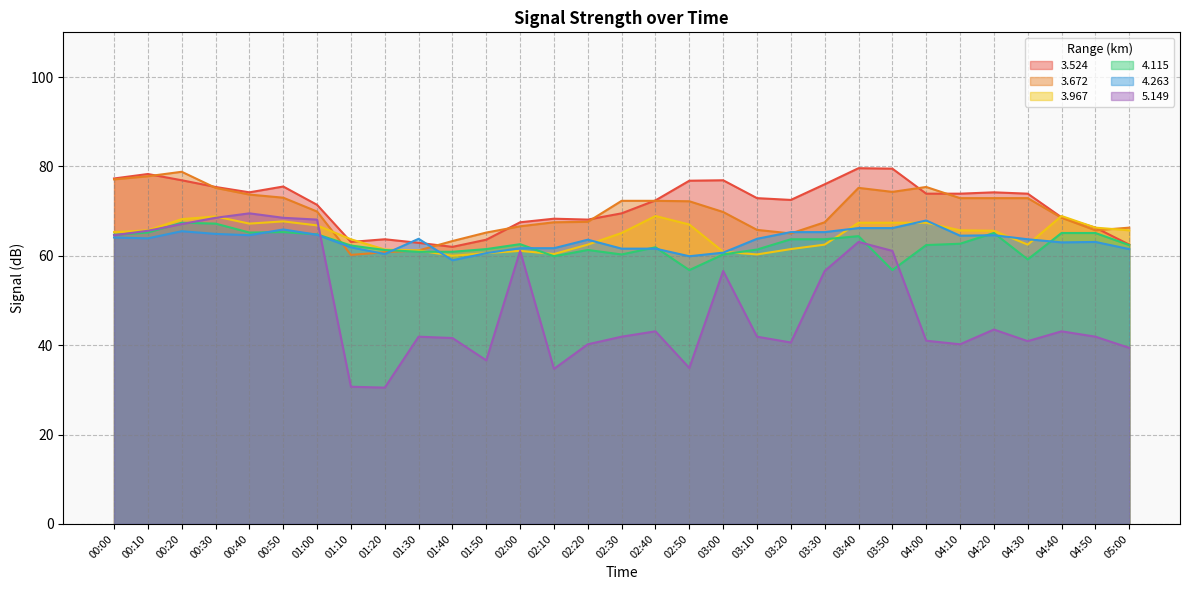

Is the value of 4.115 at 04:20 greater than the value of 5.149 at 04:30?

Yes